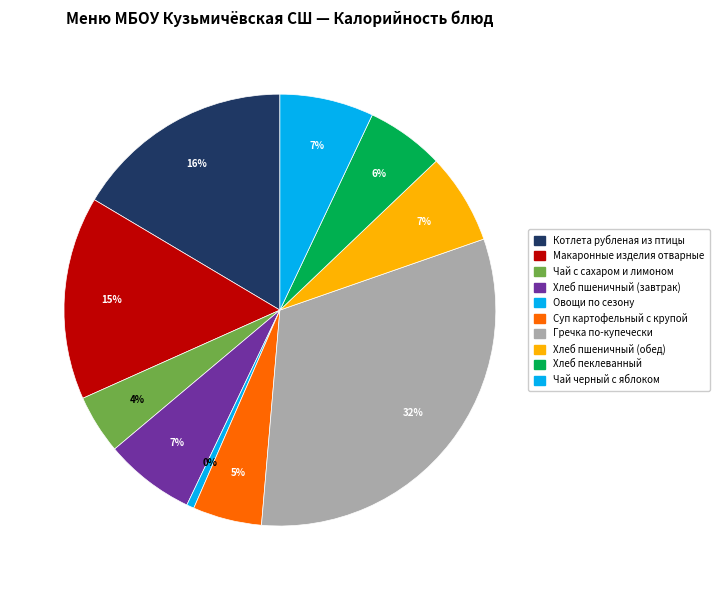

Is it true that Овощи по сезону is 12% of the pie?

False